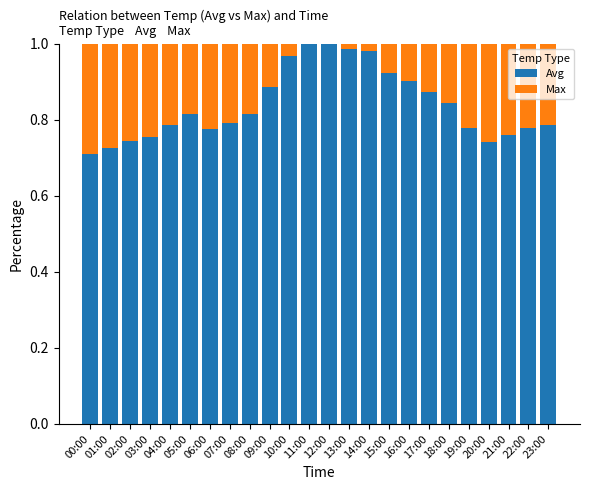

Reading left to right, list all the values displayed in this chart.

Avg: 0.7	0.7	0.7	0.8	0.8	0.8	0.8	0.8	0.8	0.9	1.0	1.0	1.0	1.0	1.0	0.9	0.9	0.9	0.8	0.8	0.7	0.8	0.8	0.8
Max: 0.3	0.3	0.3	0.2	0.2	0.2	0.2	0.2	0.2	0.1	0.0	-0.0	0.0	0.0	0.0	0.1	0.1	0.1	0.2	0.2	0.3	0.2	0.2	0.2